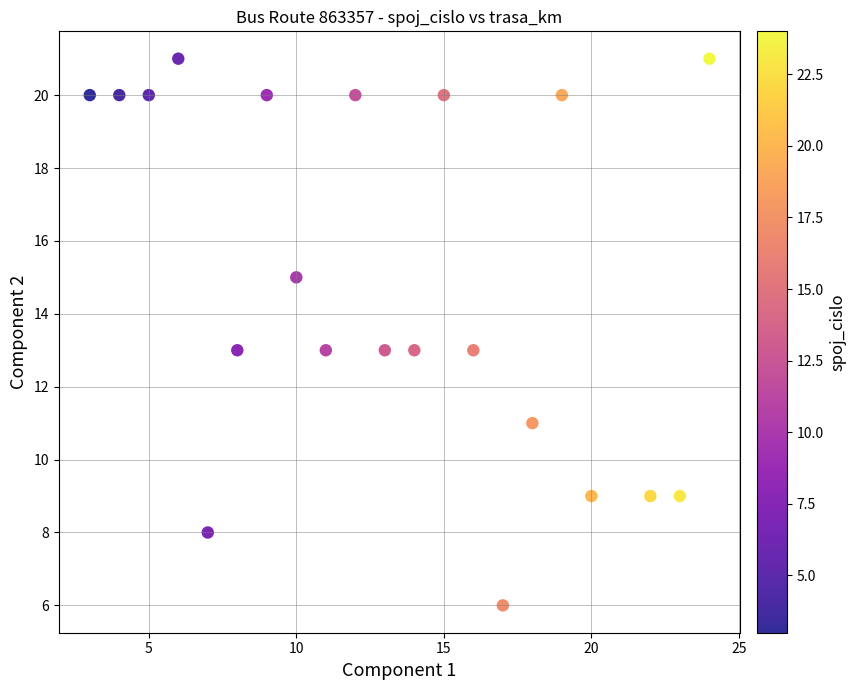

What is the range of X values (max minus min)?

21